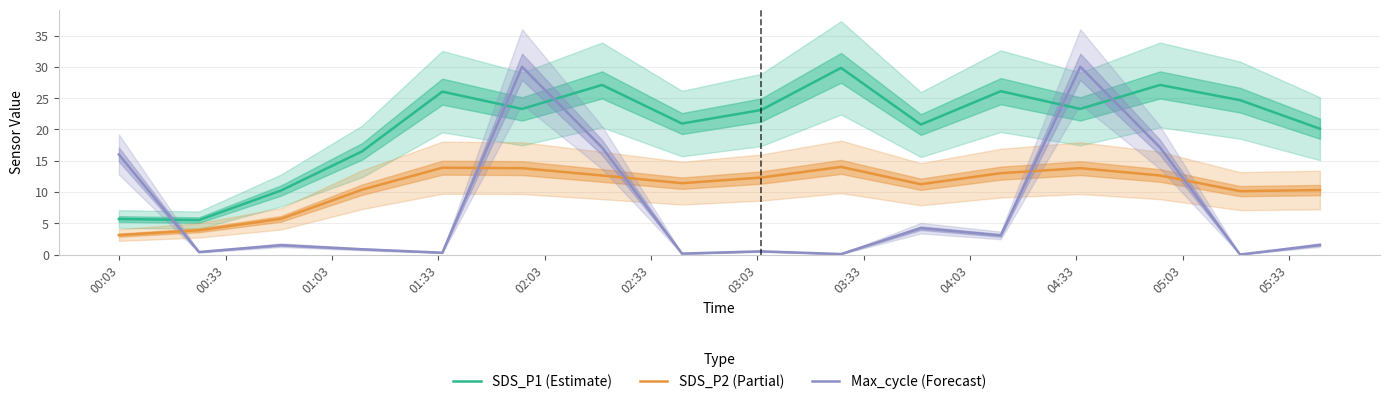

What is the highest value of the SDS_P2 (Partial) series?

14.0